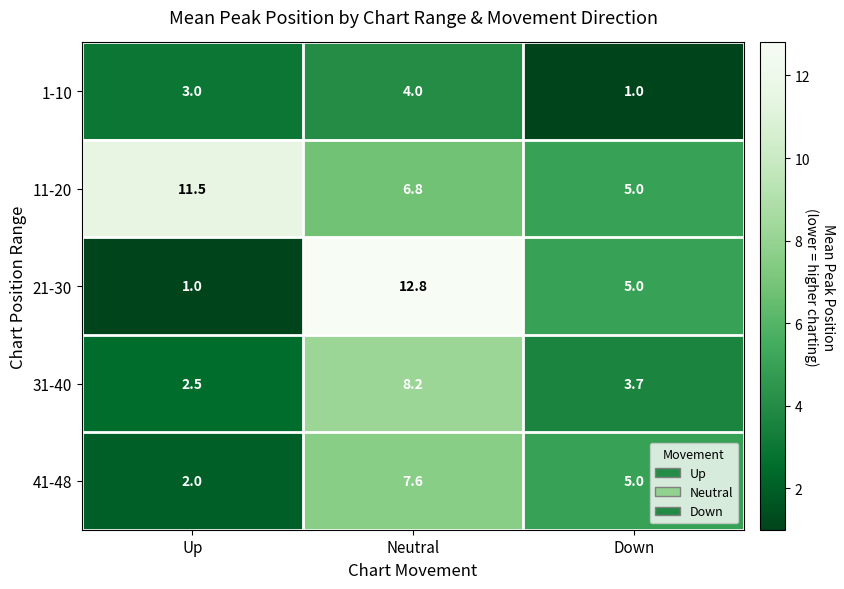

Which series changed the most between Up and Neutral?

21-30